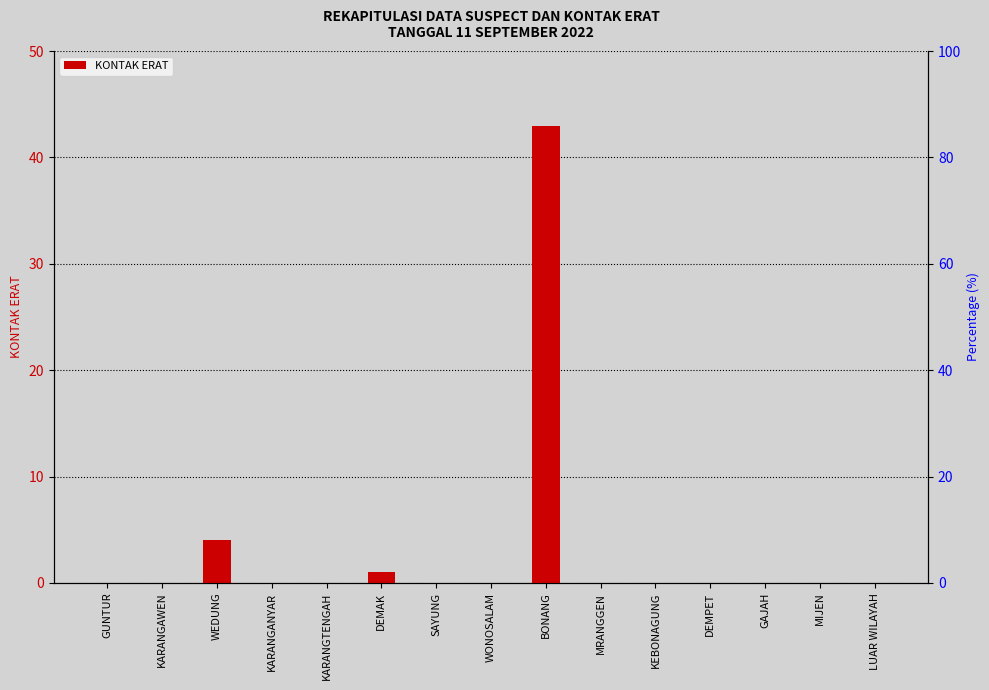

Which label corresponds to the largest value in the chart?

BONANG